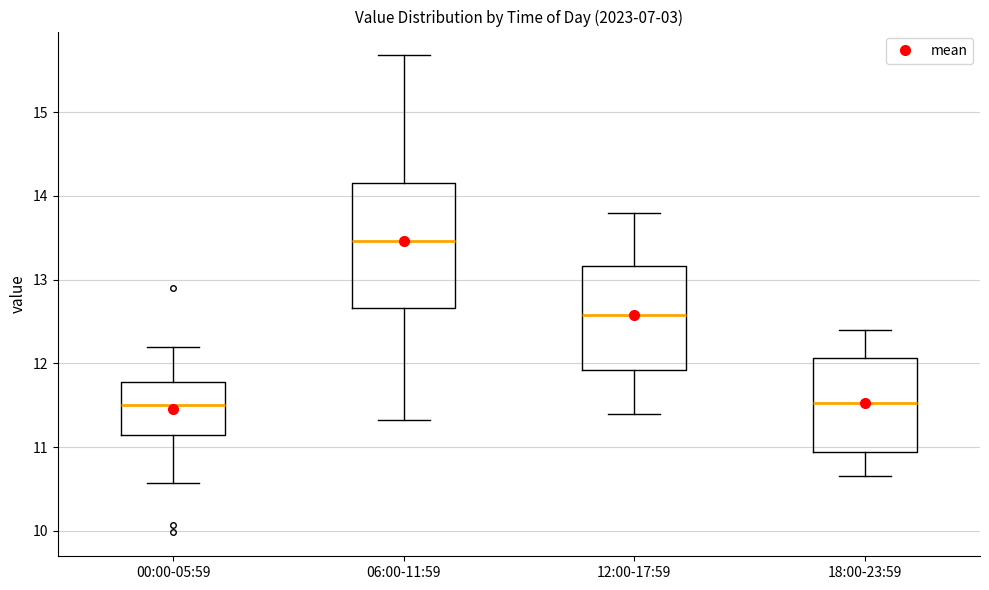

Comparing the boxes themselves (not the whiskers), which one is the tallest?

06:00-11:59